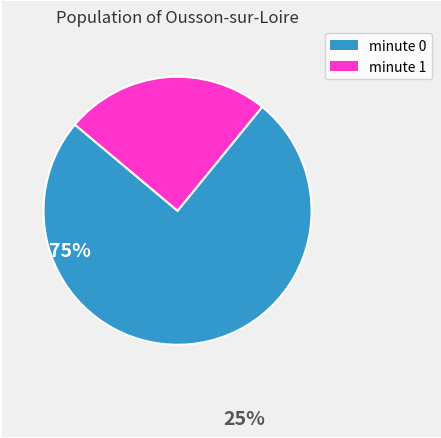

Is there any slice that represents more than half of the pie?

Yes